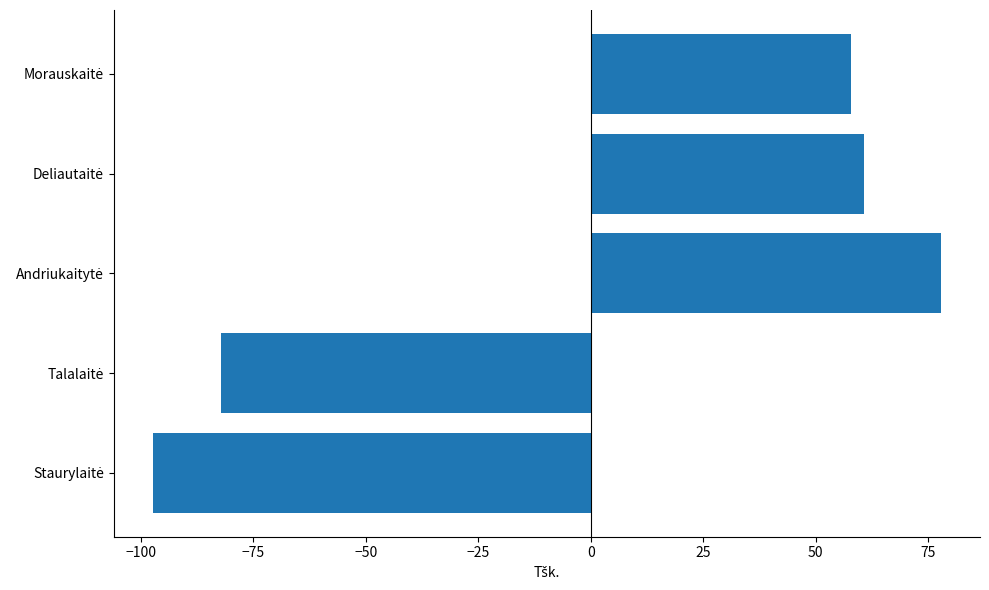

What is the average value?

3.4